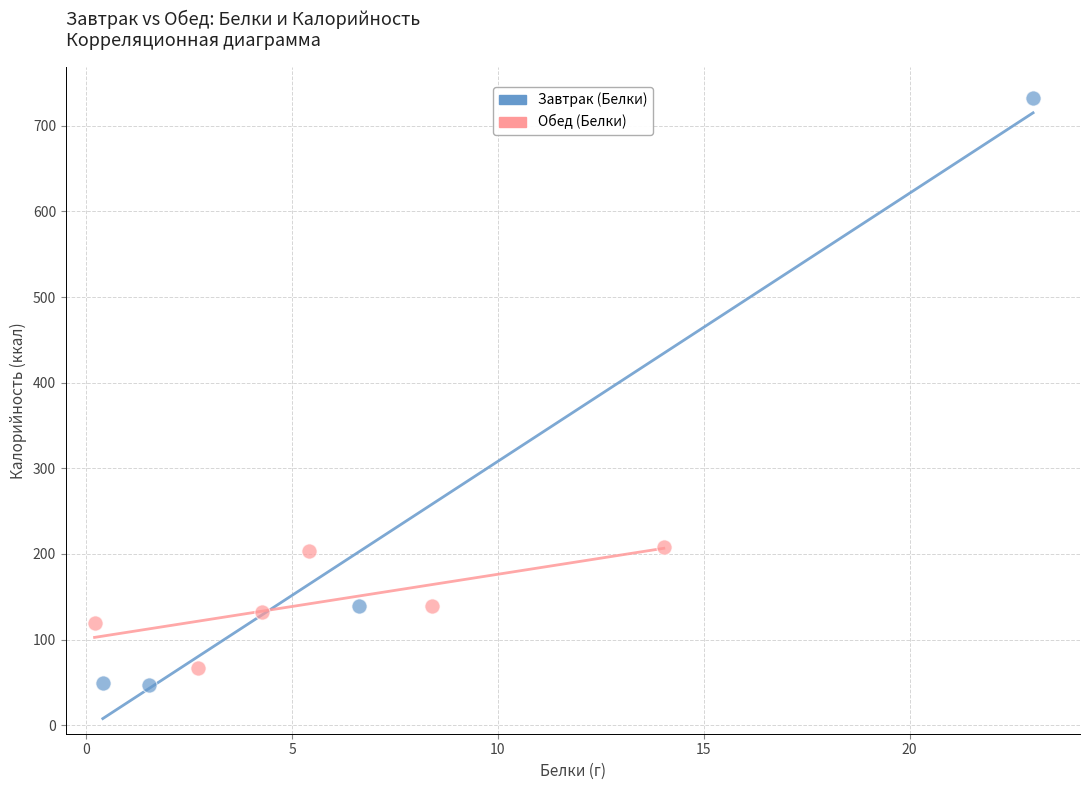

Which series reaches the minimum Y coordinate?

Завтрак (Белки)